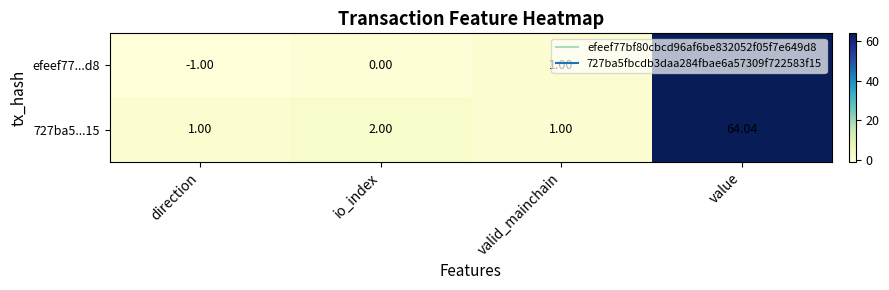

At which category is the sum across all series the highest?

value